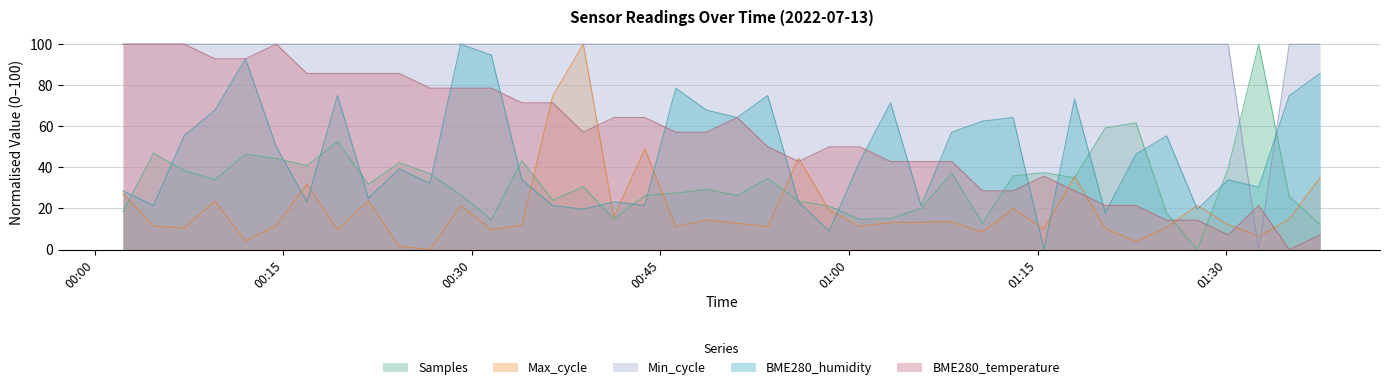

What is the maximum value shown in the chart?

100.0